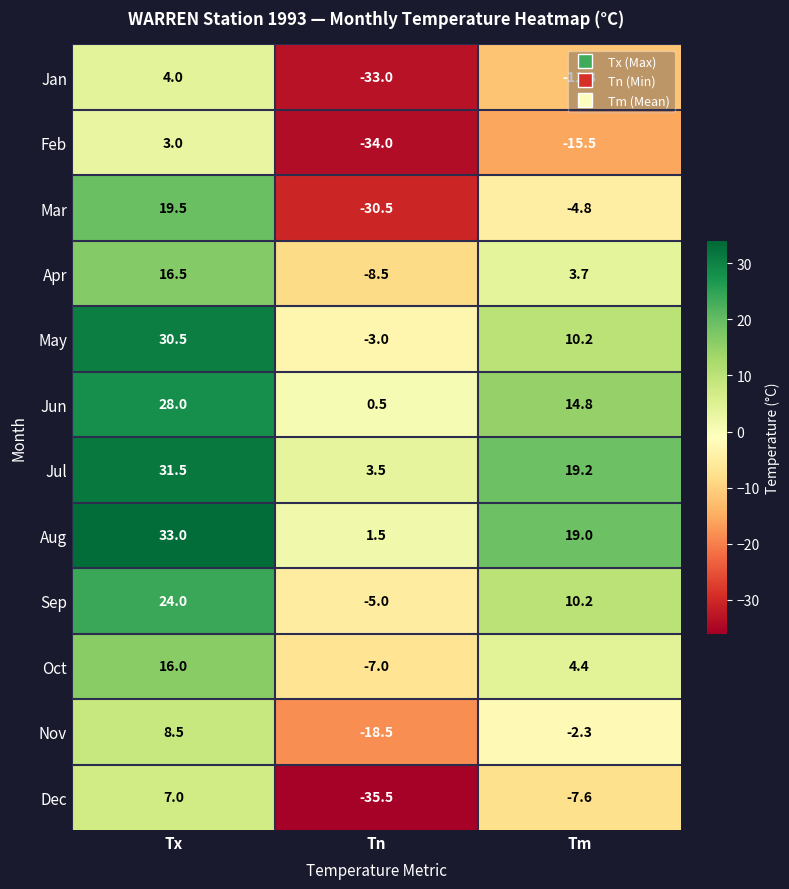

What is the smallest value displayed?

-35.5